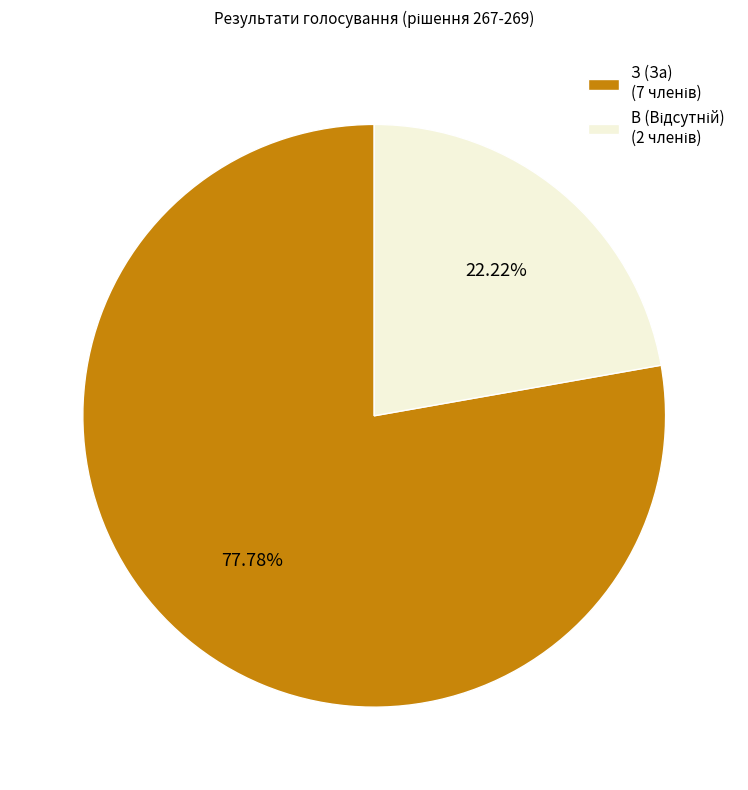

What percentage is the В (Відсутній) slice, to the nearest percent?

22%